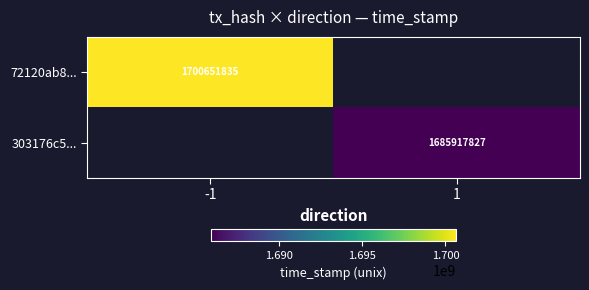

At how many categories does at least one series exceed 1687061378?

1